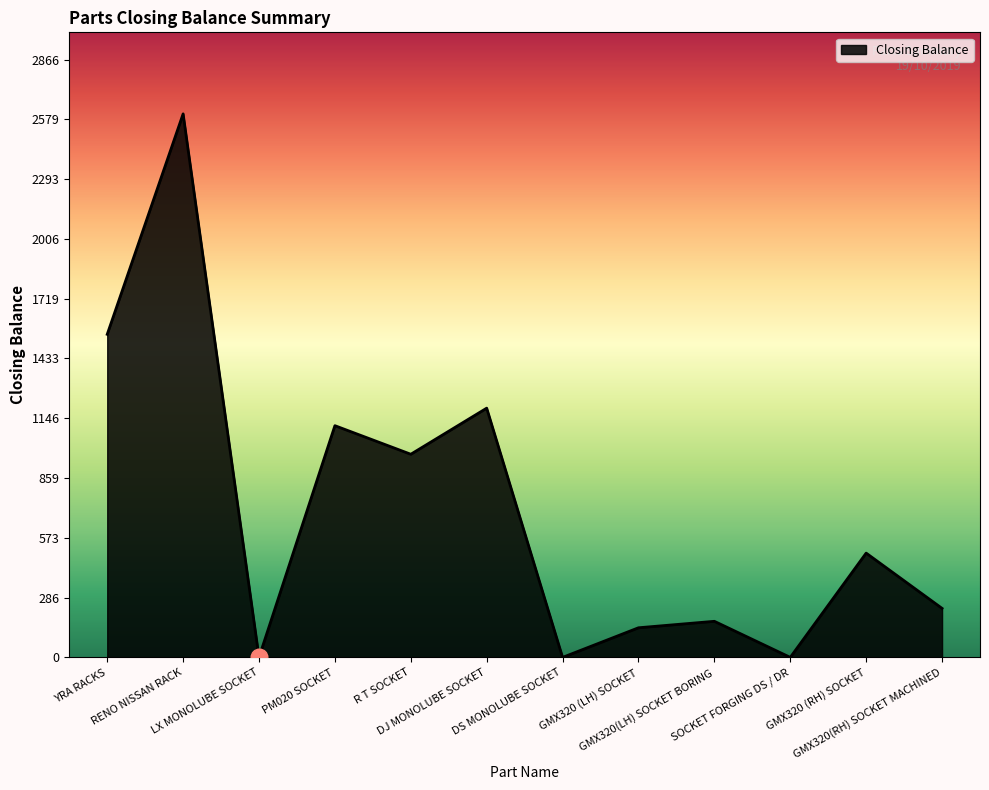

What is the difference between the second highest and second lowest values?

1549